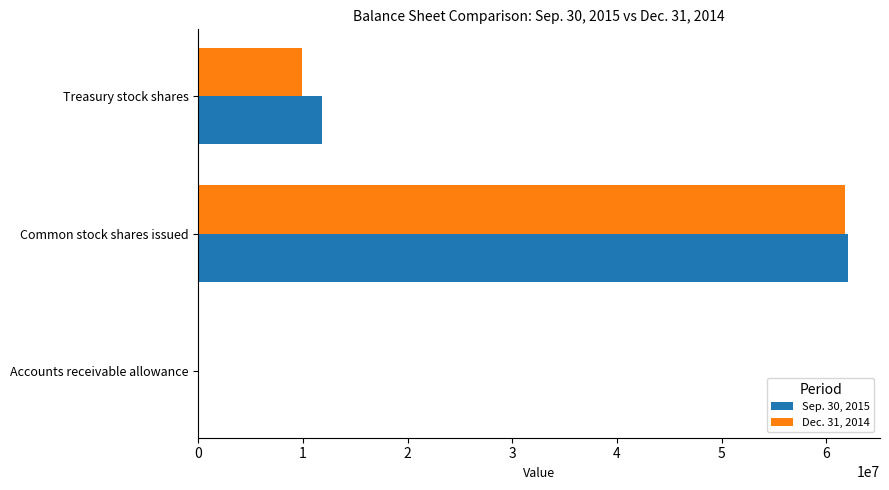

At which category is the sum across all series the highest?

Common stock shares issued